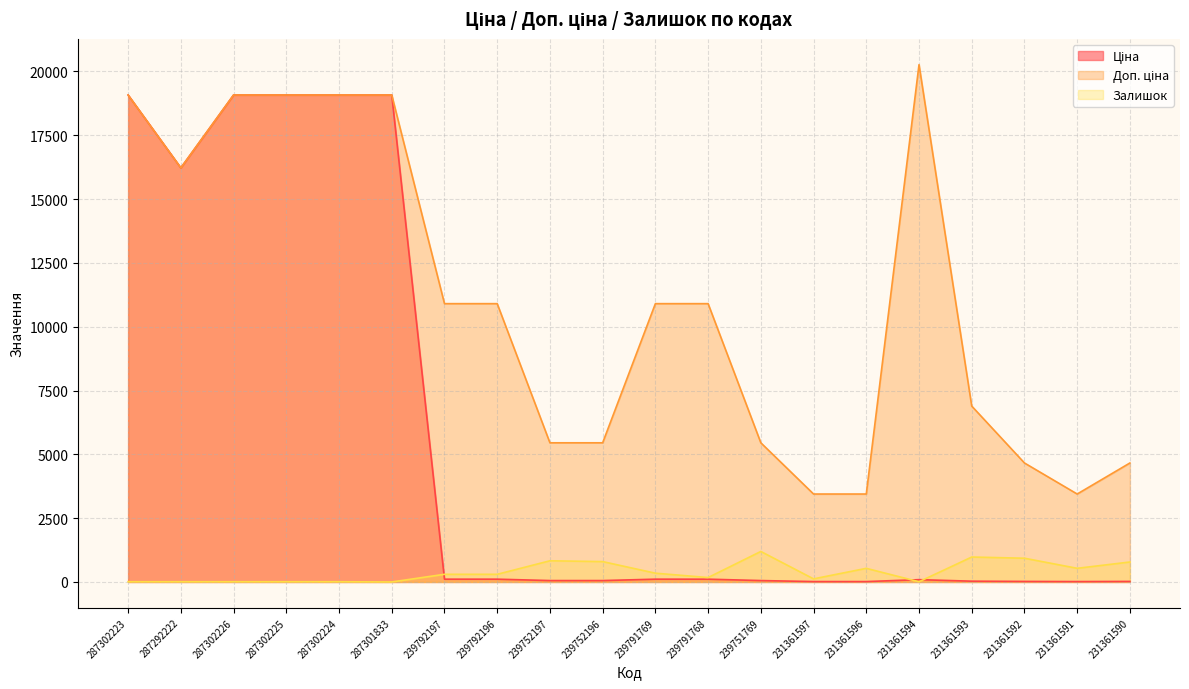

Reading left to right, list all the values displayed in this chart.

Ціна: 287302223=19076.9	287292222=16221.8	287302226=19076.9	287302225=19076.9	287302224=19076.9	287301833=19076.9	239792197=109.0	239792196=109.0	239752197=54.5	239752196=54.5	239791769=109.0	239791768=109.0	239751769=54.5	231361597=15.3	231361596=15.3	231361594=90.1	231361593=30.6	231361592=20.7	231361591=15.3	231361590=20.7
Доп. ціна: 287302223=19076.9	287292222=16221.8	287302226=19076.9	287302225=19076.9	287302224=19076.9	287301833=19076.9	239792197=10903.0	239792196=10903.0	239752197=5452.0	239752196=5452.0	239791769=10903.0	239791768=10903.0	239751769=5452.0	231361597=3445.0	231361596=3445.0	231361594=20265.8	231361593=6890.0	231361592=4661.0	231361591=3445.0	231361590=4661.0
Залишок: 287302223=9.0	287292222=9.0	287302226=9.0	287302225=9.0	287302224=9.0	287301833=0.0	239792197=300.0	239792196=300.0	239752197=830.0	239752196=798.0	239791769=344.0	239791768=173.0	239751769=1195.0	231361597=121.0	231361596=534.0	231361594=8.0	231361593=977.0	231361592=930.0	231361591=535.0	231361590=782.0